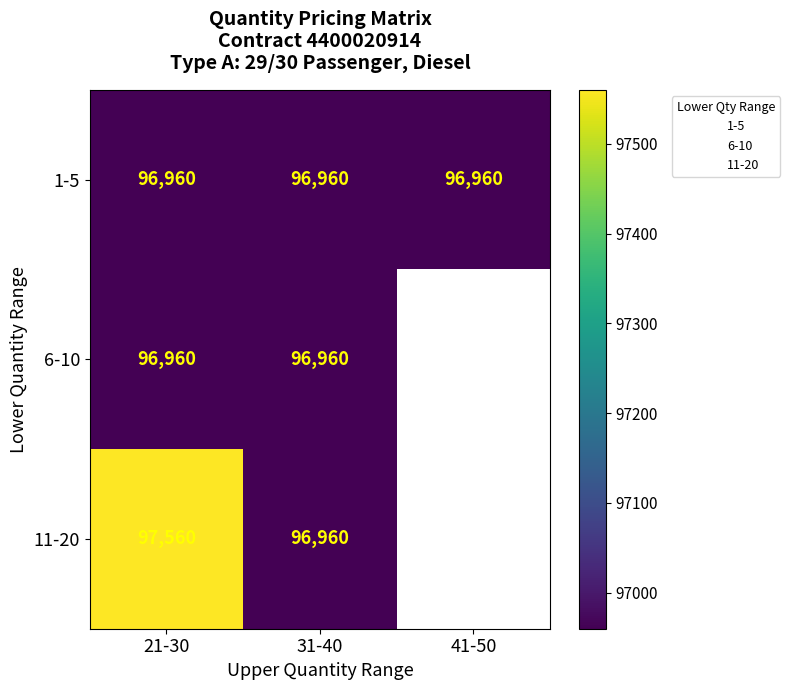

Rank the series at 21-30 from lowest to highest value.

1-5, 6-10, 11-20